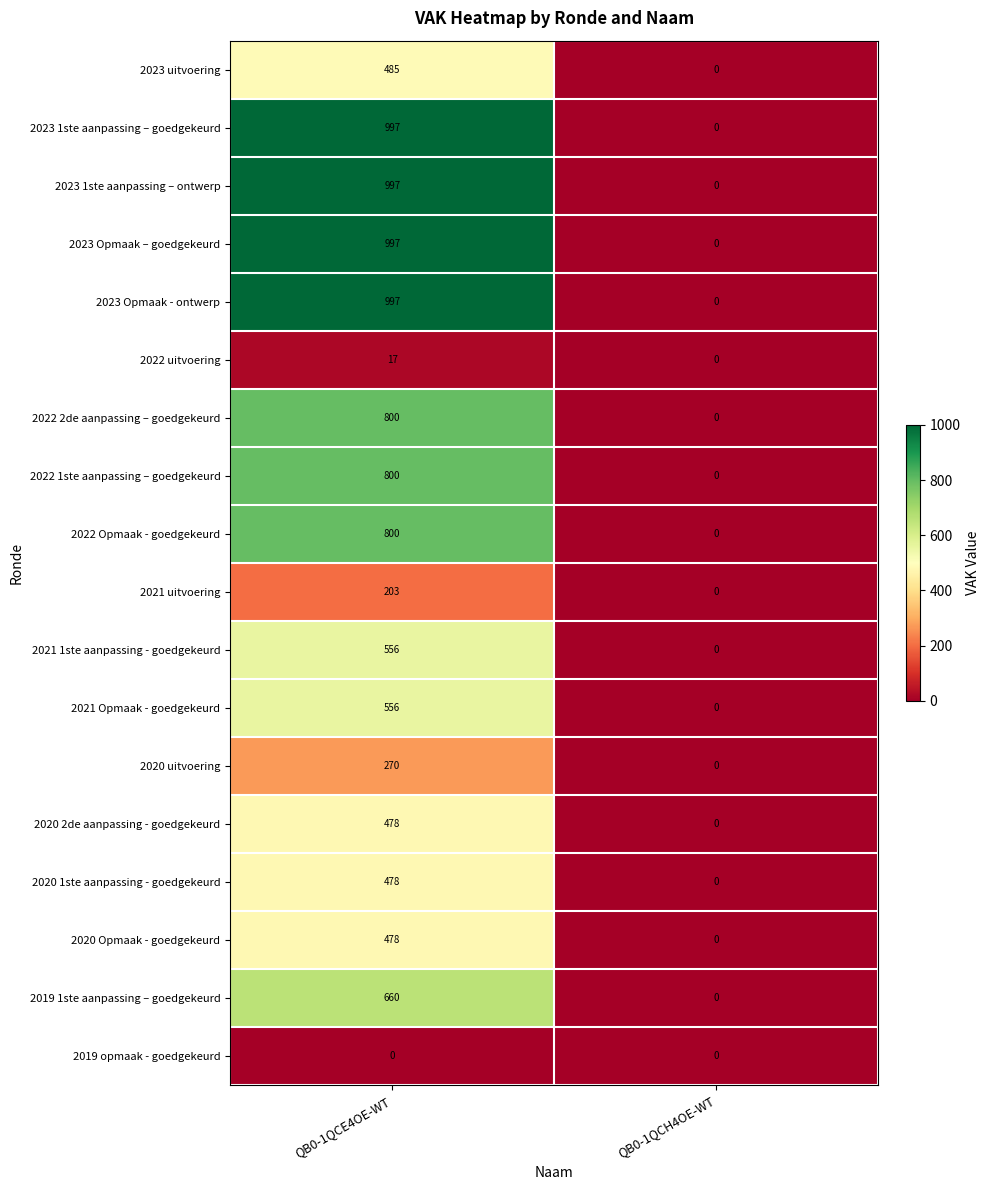

At which label is 2023 Opmaak – goedgekeurd closest to 498?

QB0-1QCH4OE-WT